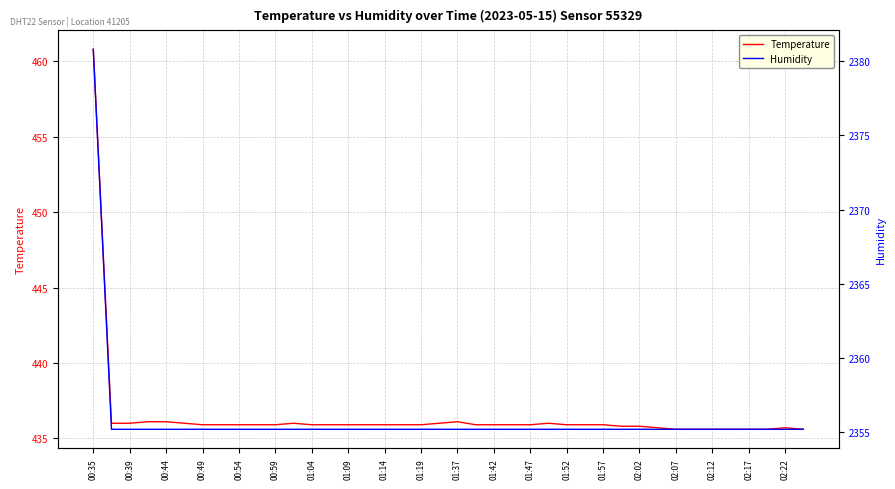

What is the maximum value shown in the chart?

2380.8